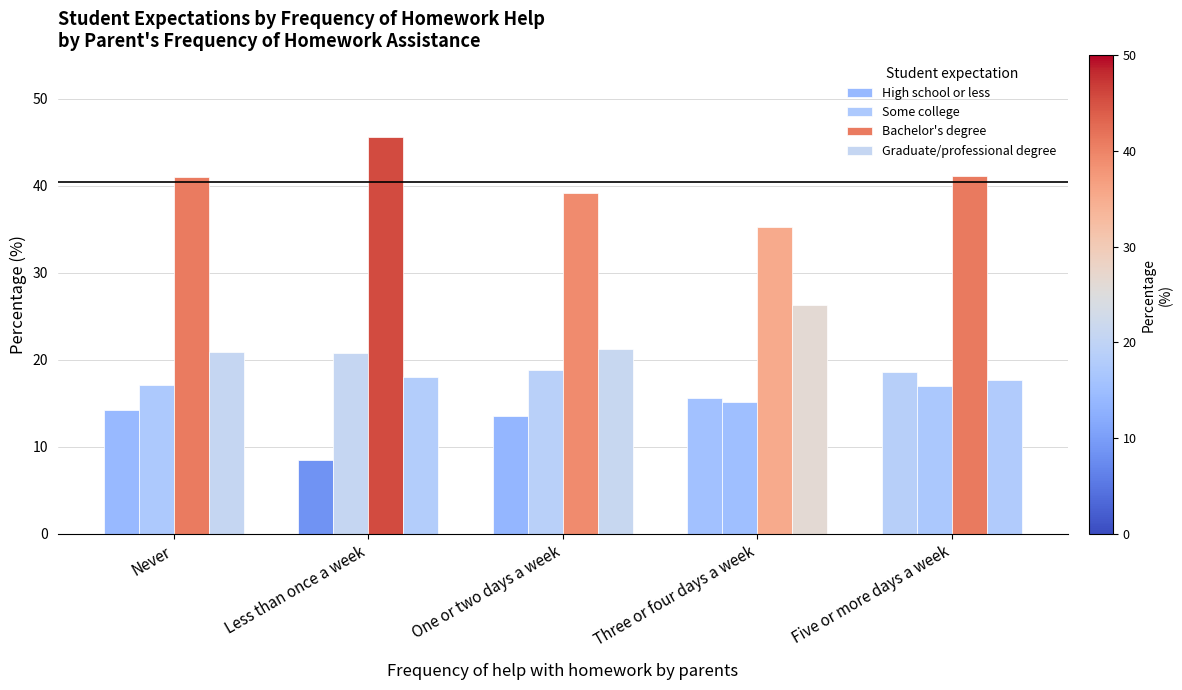

What is the label of the 2nd bar from the left?

Less than once a week